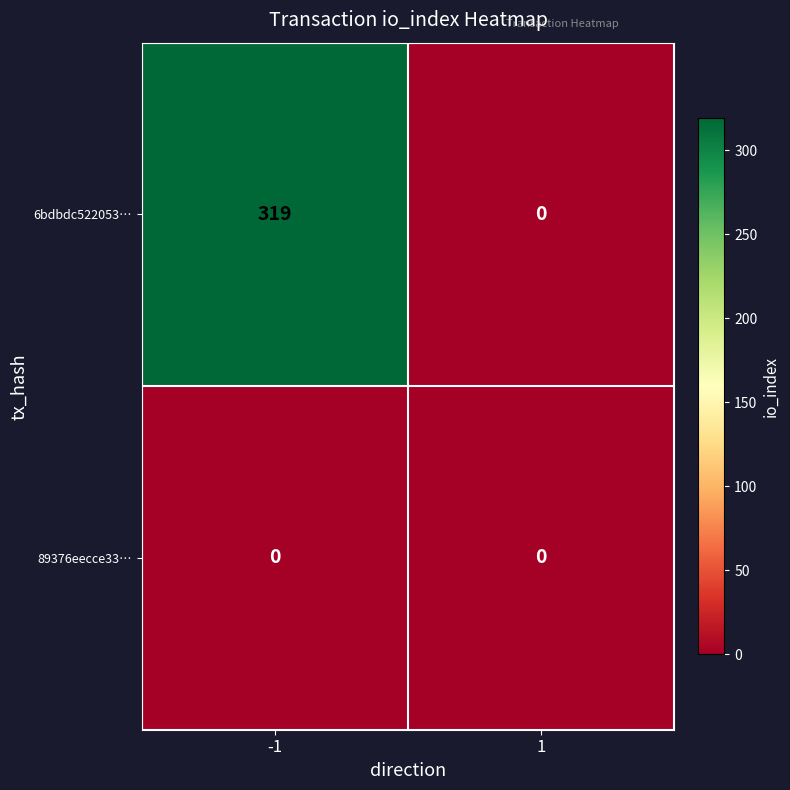

List the series in order of their peak value, lowest first.

89376eecce33…, 6bdbdc522053…